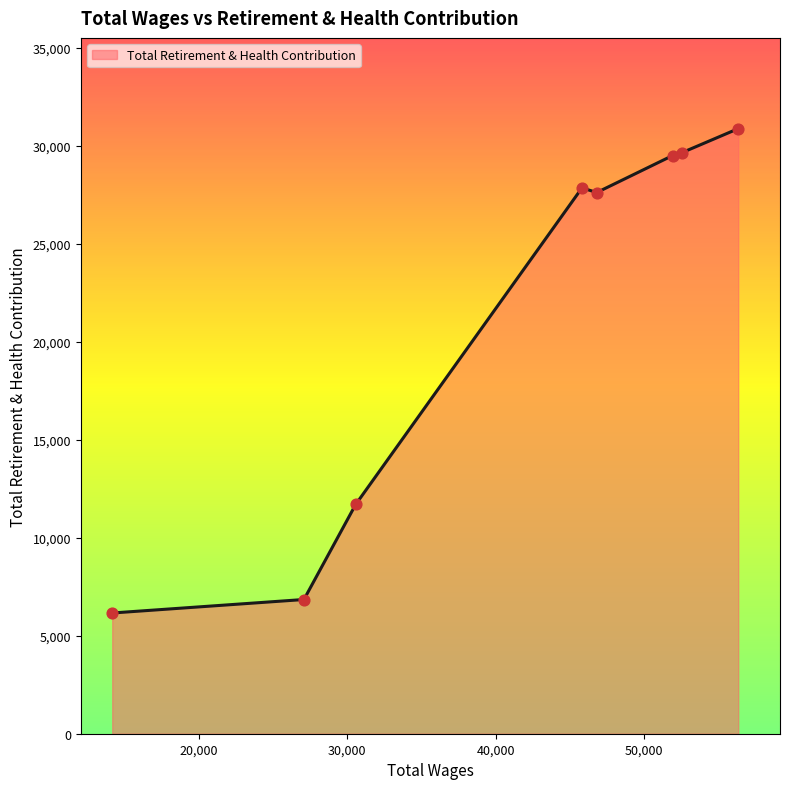

What is the difference between the maximum and minimum values?

24726